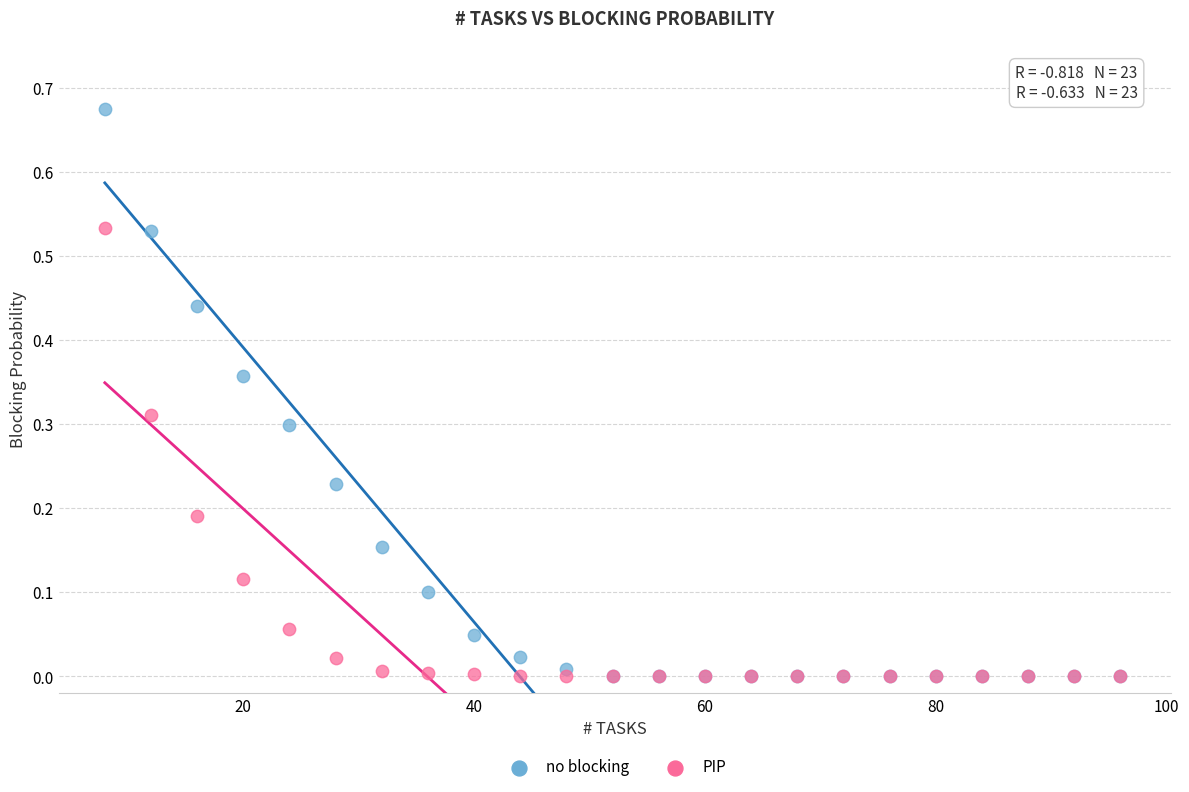

Which series reaches the maximum Y coordinate?

no blocking